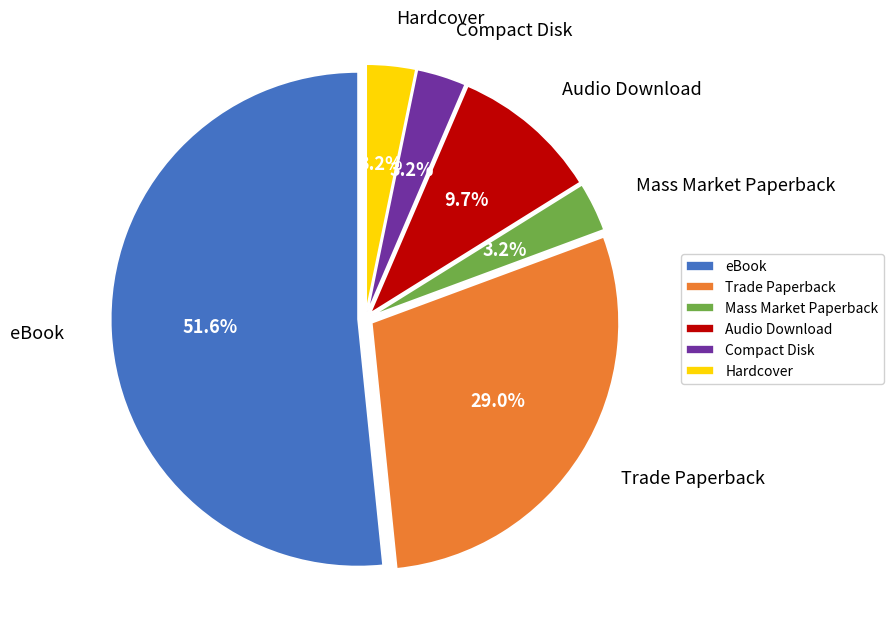

What is the largest slice in the pie chart?

eBook